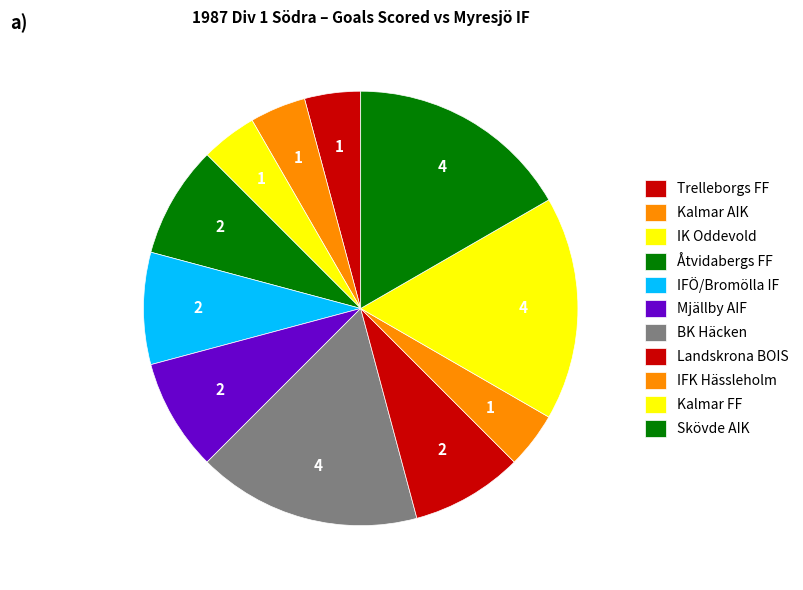

How many segments does this pie chart have?

11